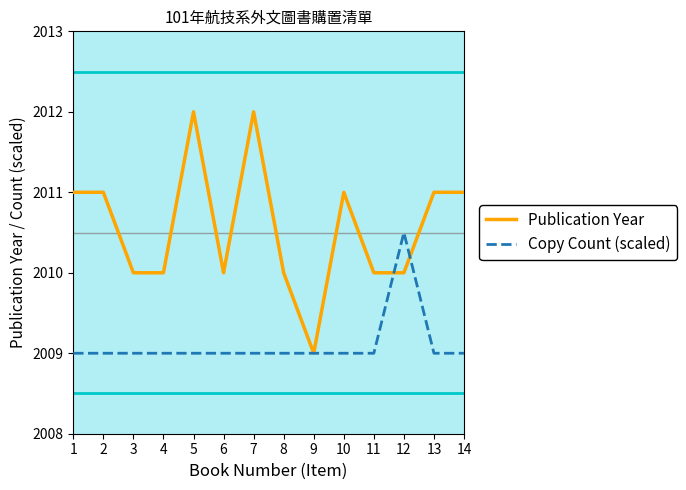

What is the sum of the Copy Count (scaled) values at 8 and 4?

4018.0